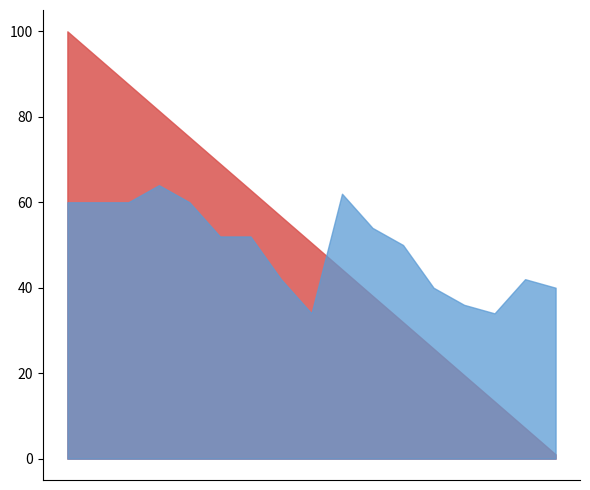

Is it true that Points equals 6.0 at 13?

True